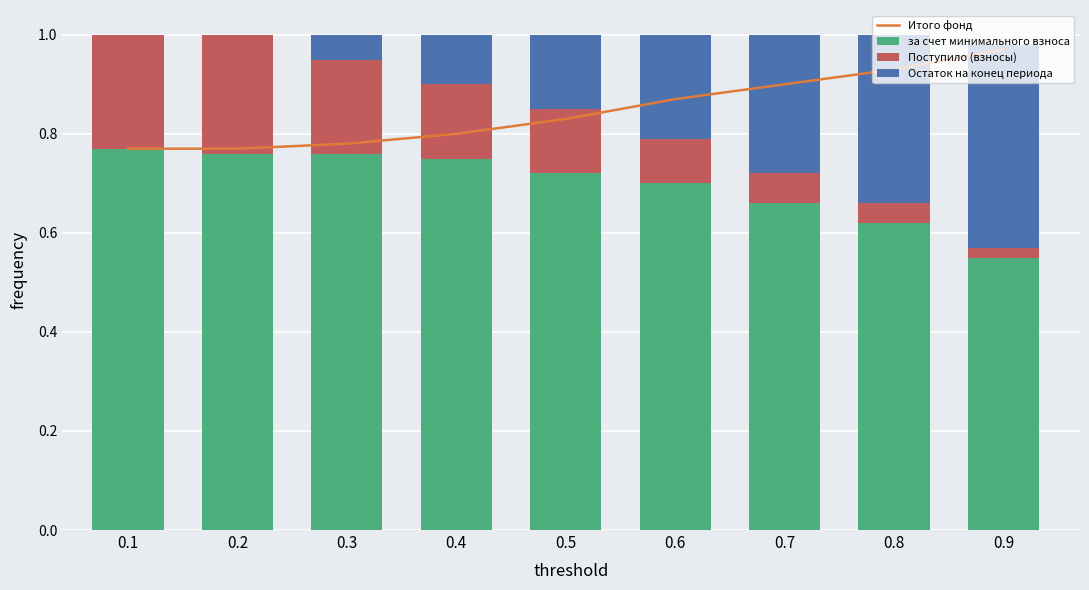

What is the difference between the highest and lowest values at 0.7?

0.8